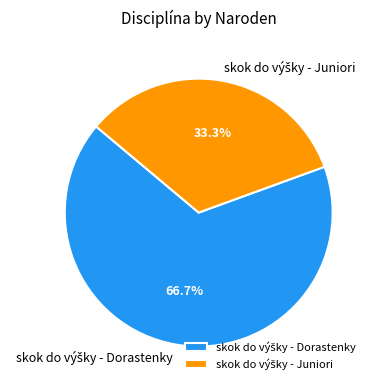

Does any single category account for the majority?

Yes